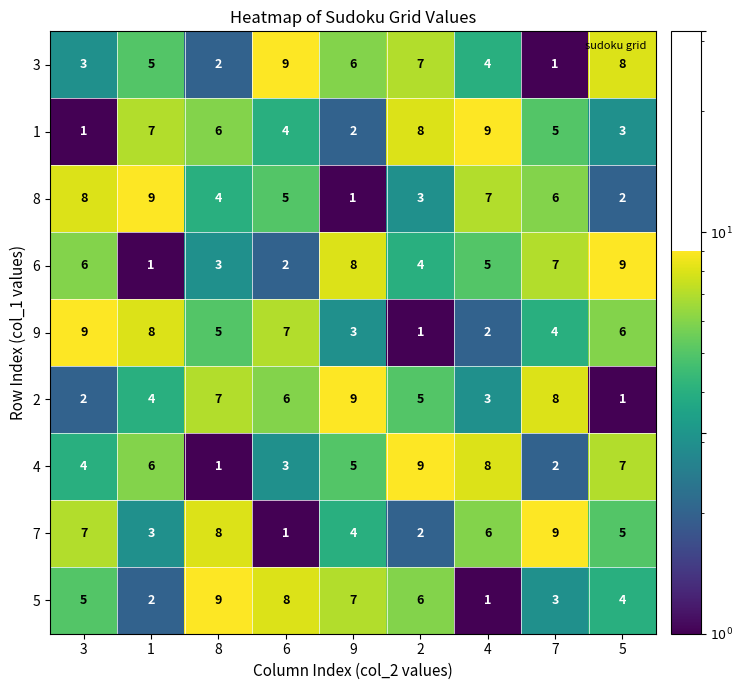

List the labels in order of 8 value, largest first.

1, 3, 4, 7, 6, 8, 2, 5, 9